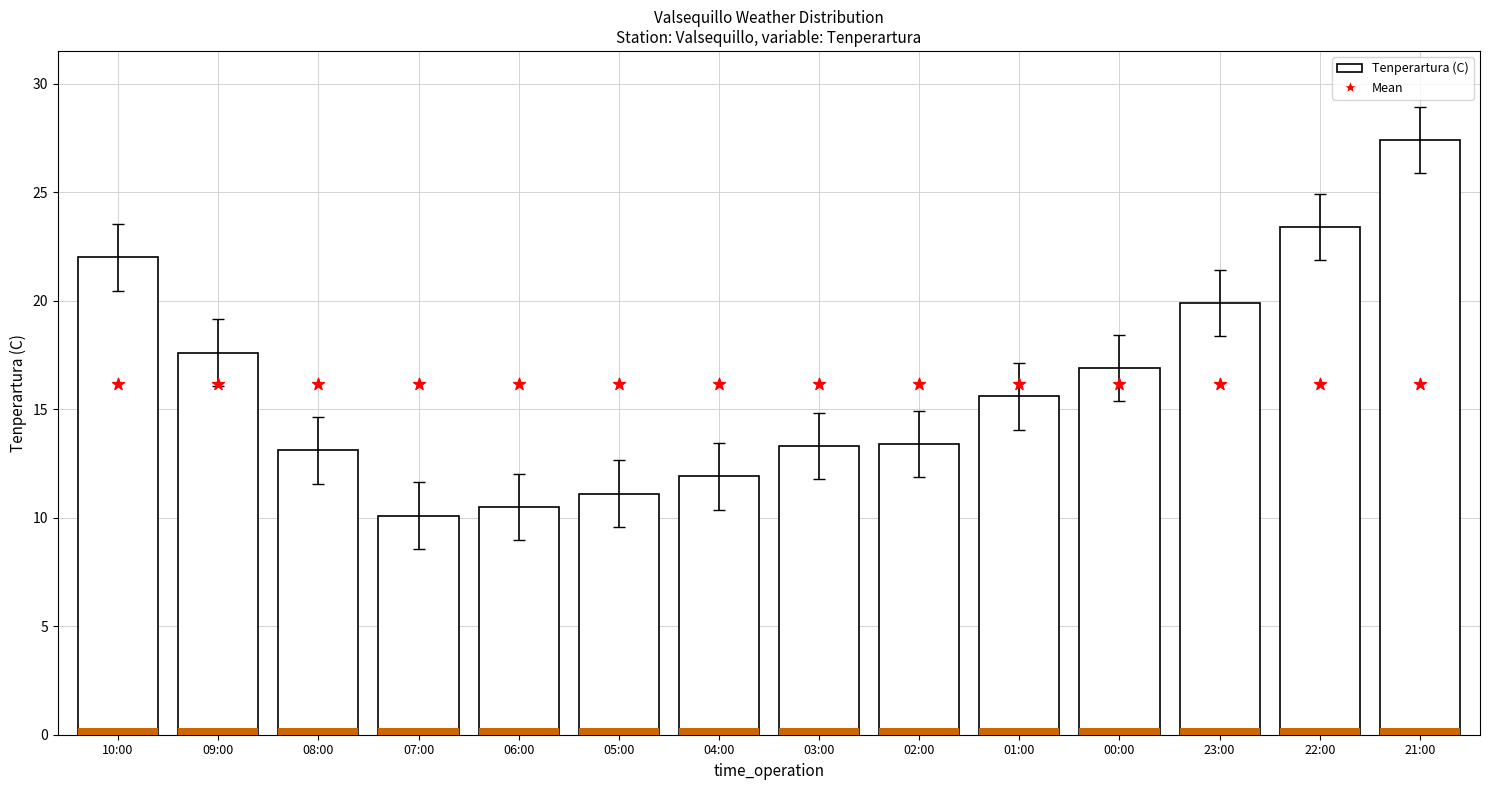

At how many categories does at least one series exceed 26?

1